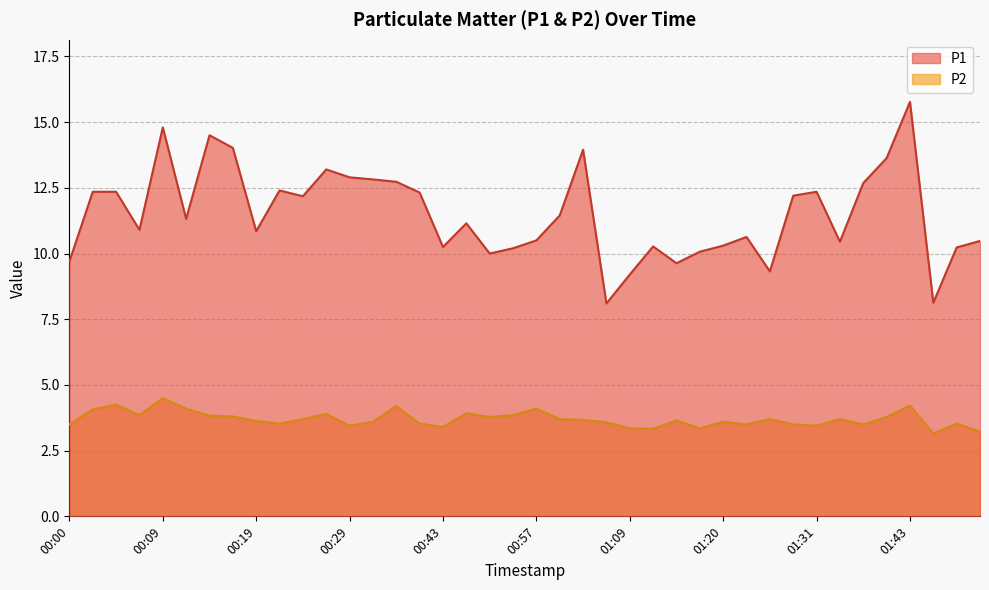

In P2, how many points are lower than both neighbors (excluding endpoints)?

11